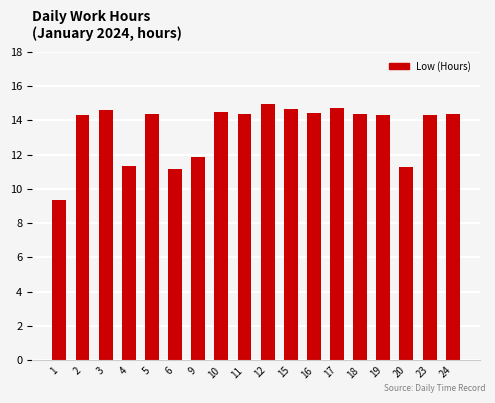

How many distinct data groups are displayed?

1